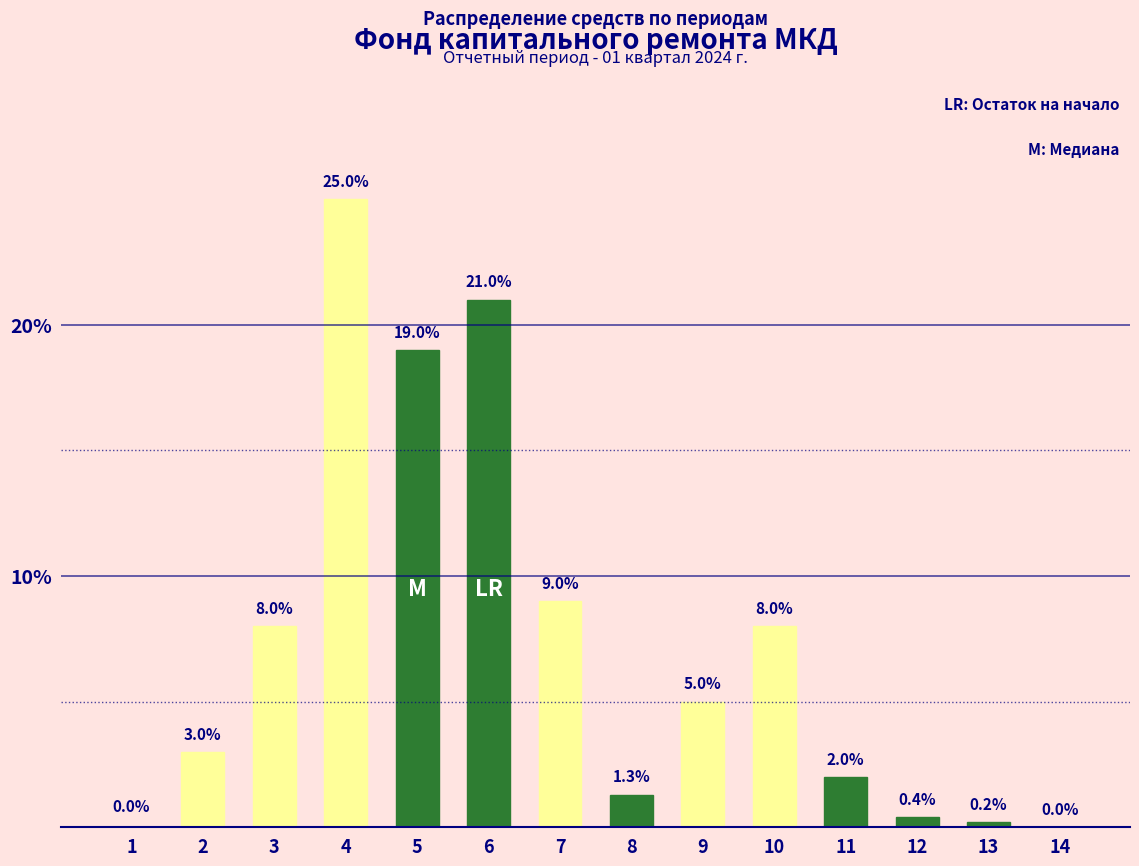

Reading left to right, list all the values displayed in this chart.

1=0.0	2=3.0	3=8.0	4=25.0	5=19.0	6=21.0	7=9.0	8=1.3	9=5.0	10=8.0	11=2.0	12=0.4	13=0.2	14=0.0